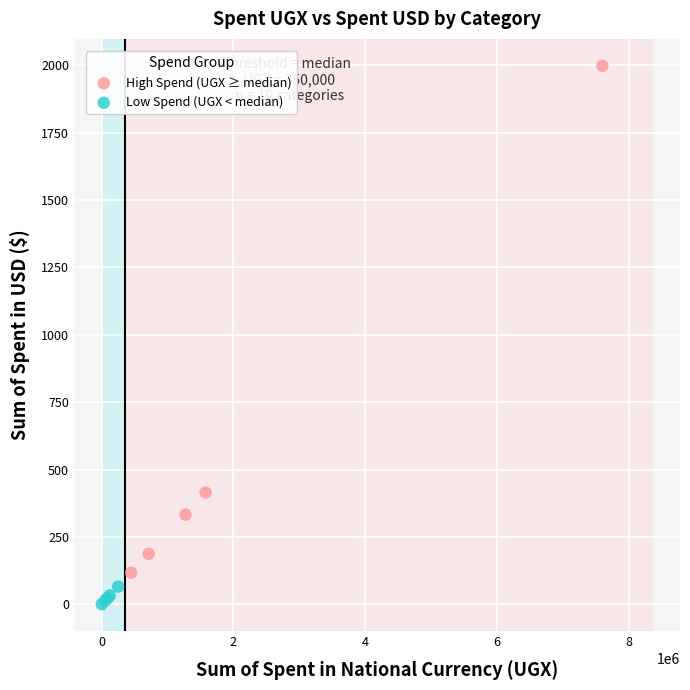

What are all the series names shown in the legend?

High Spend (UGX ≥ median), Low Spend (UGX < median)